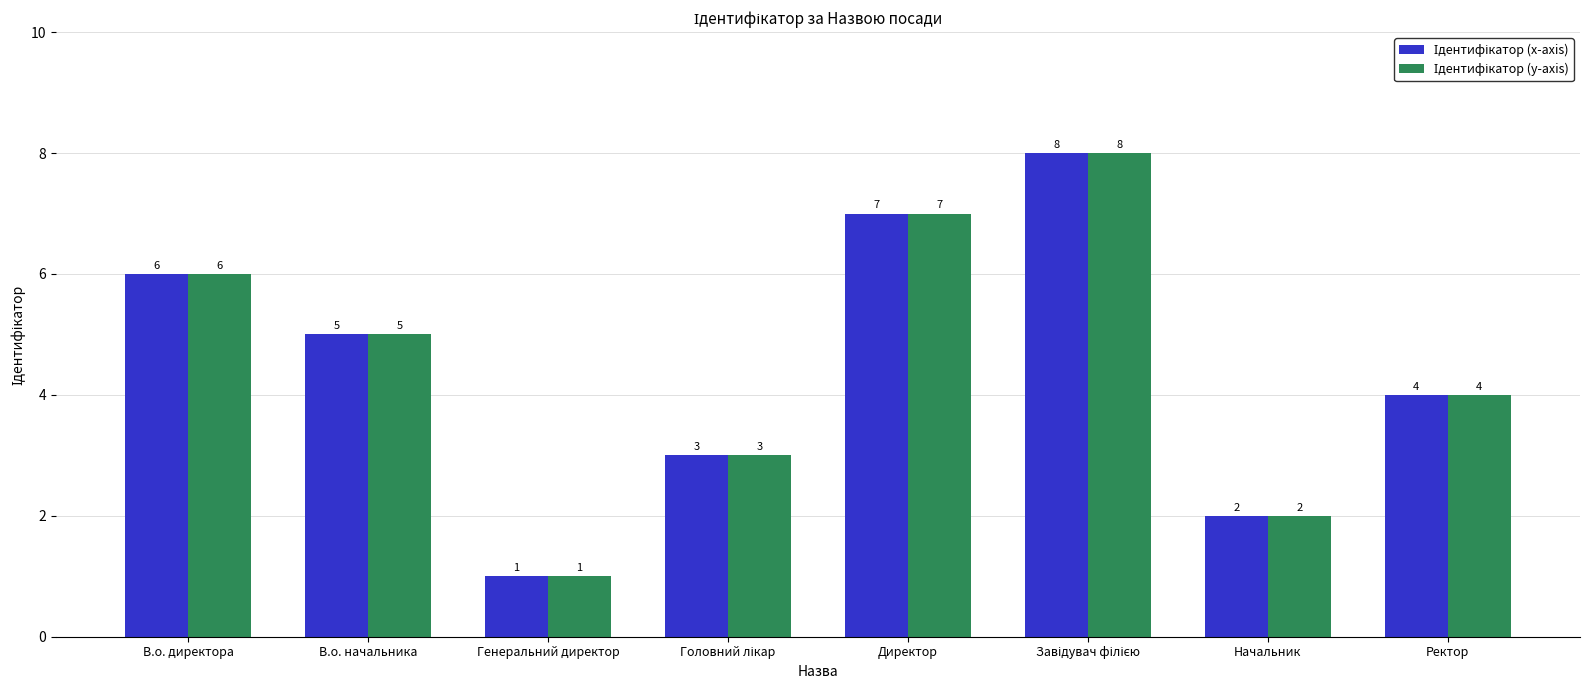

What is the total value across all series at Ректор?

8